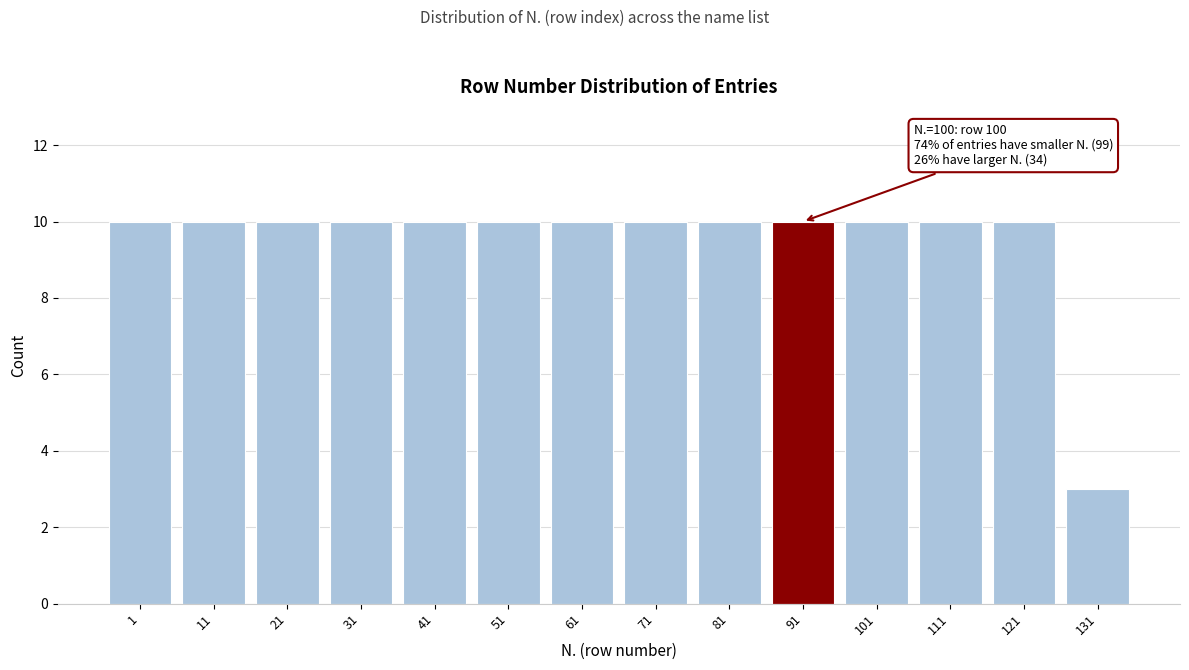

Reading right to left, transcribe all the data shown in this chart.

3	10	10	10	10	10	10	10	10	10	10	10	10	10